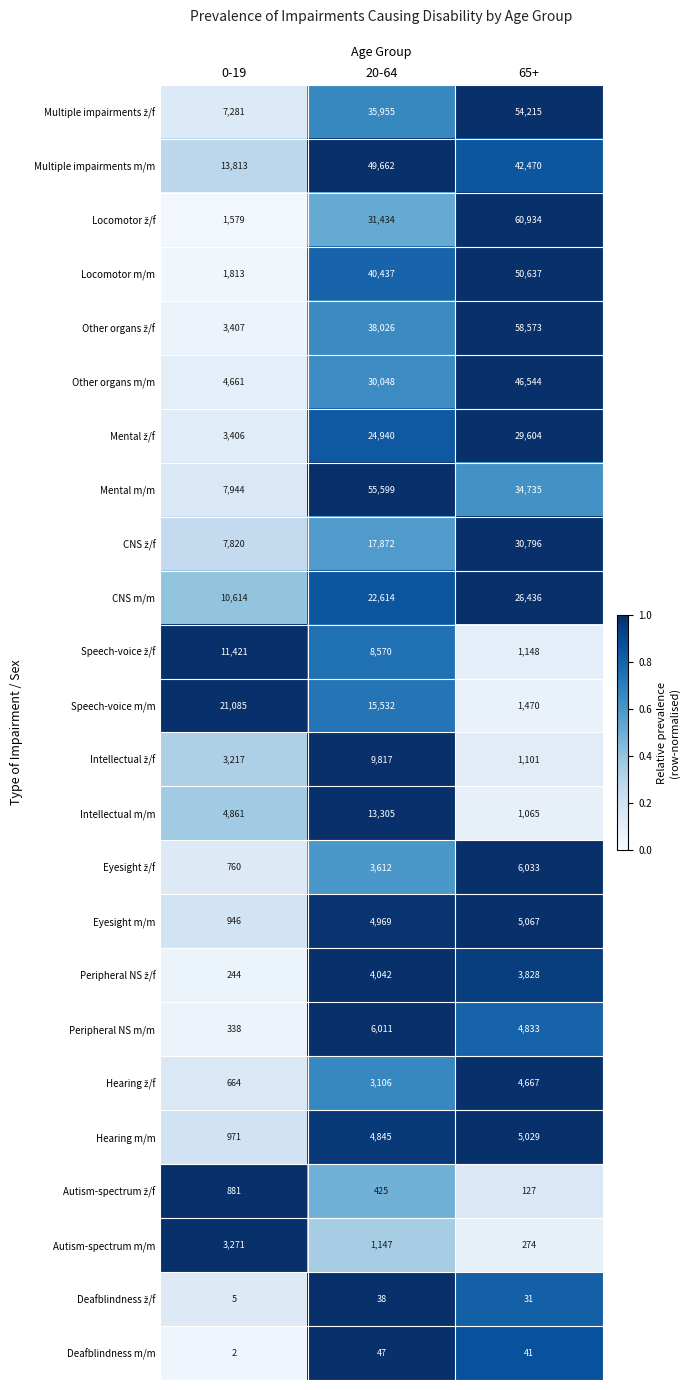

True or false: Other organs m/m has a value of 46544 at 65+.

True